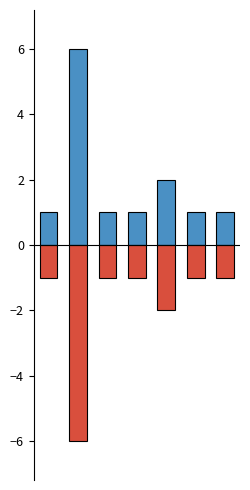

The Number of Users (neg) series shows -1 at 5. True or false?

False